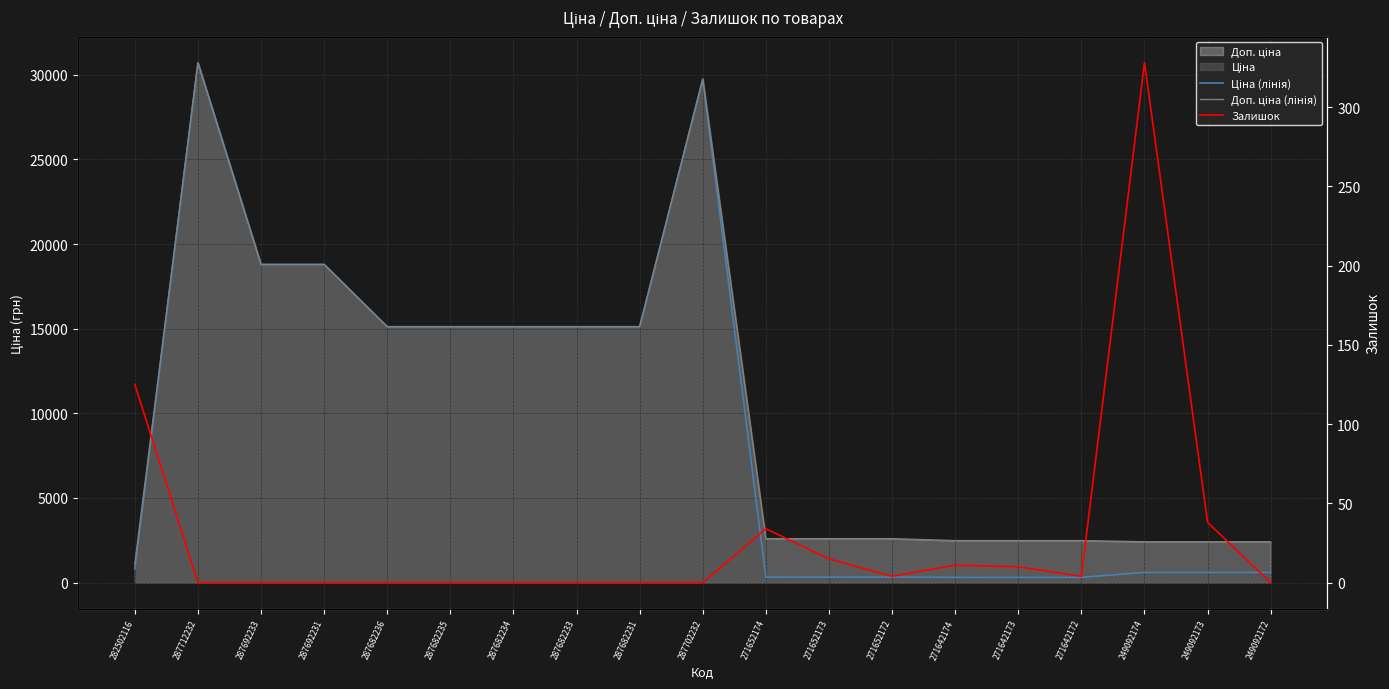

True or false: Залишок and Ціна (лінія) cross at least once.

False